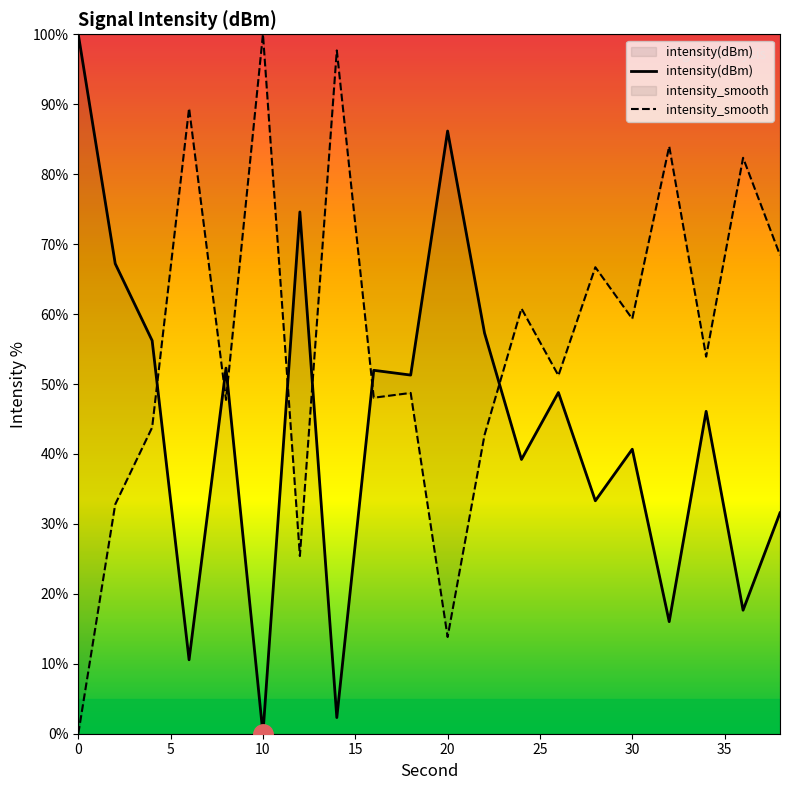

What is the value of the 14th point from the left?

48.8